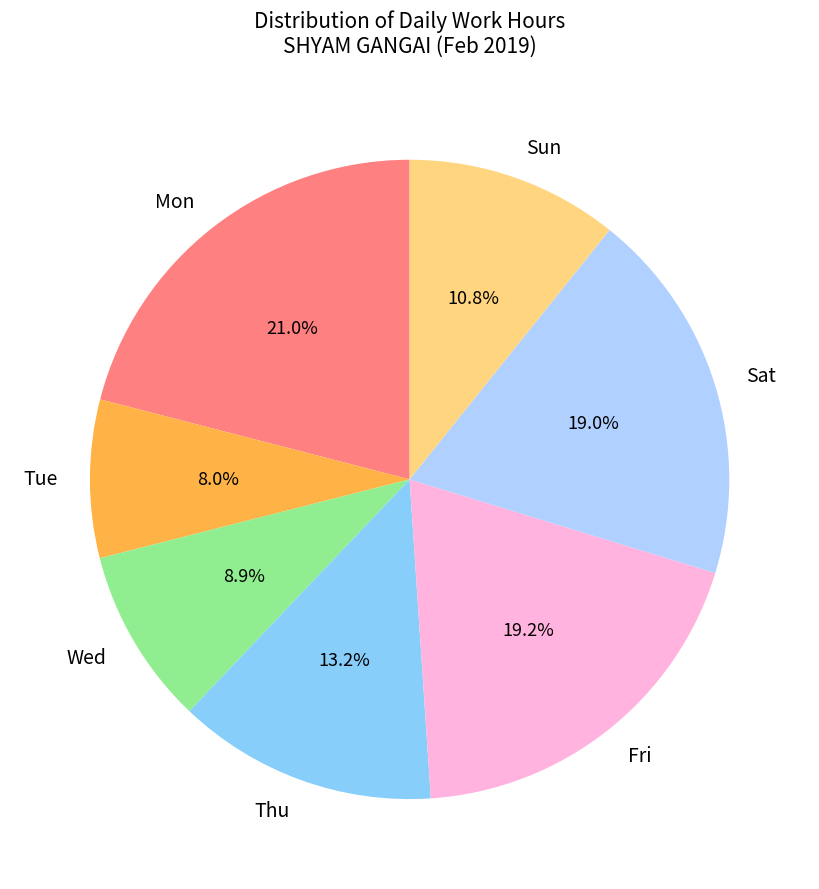

Which has a higher value, Tue or Mon?

Mon